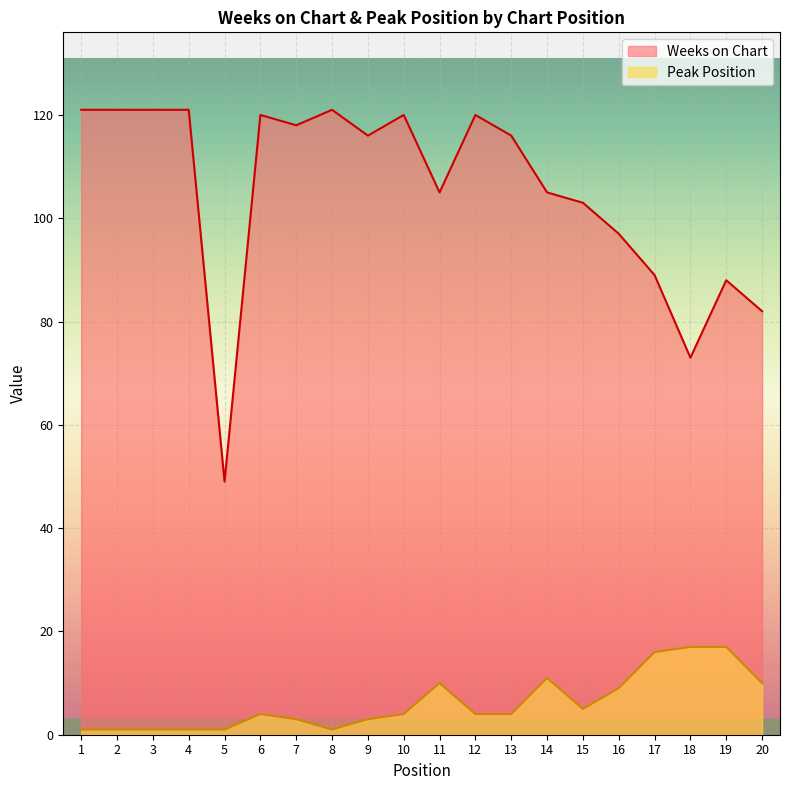

How many categories are shown in the chart?

20